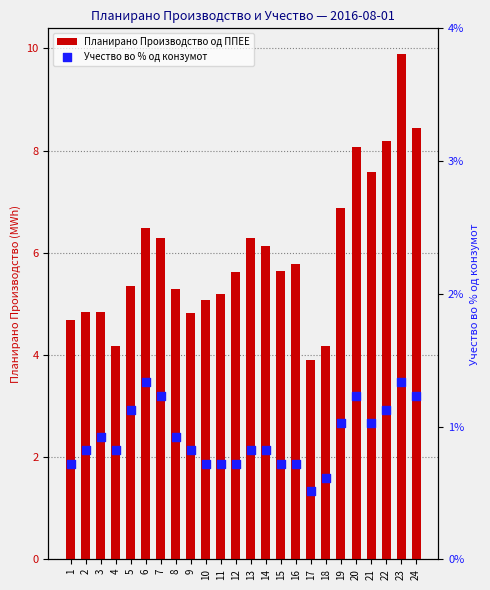

Which series contains the lowest Y value?

Учество во % од конзумот